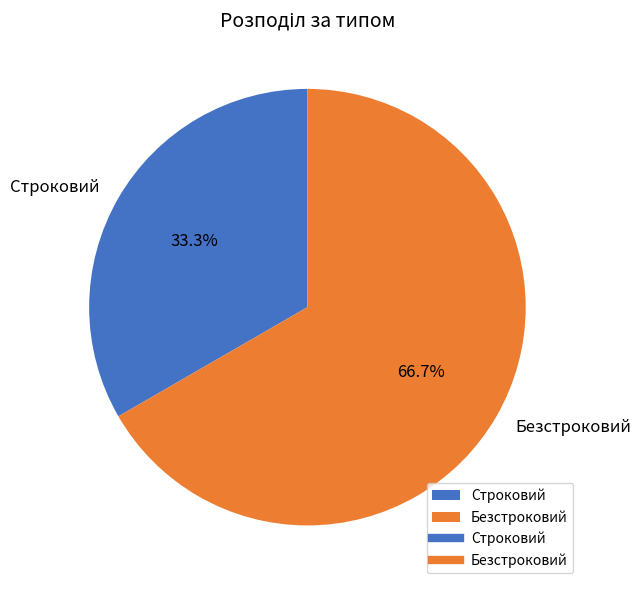

To the nearest percent, what is the combined percentage of Безстроковий and Строковий?

100%